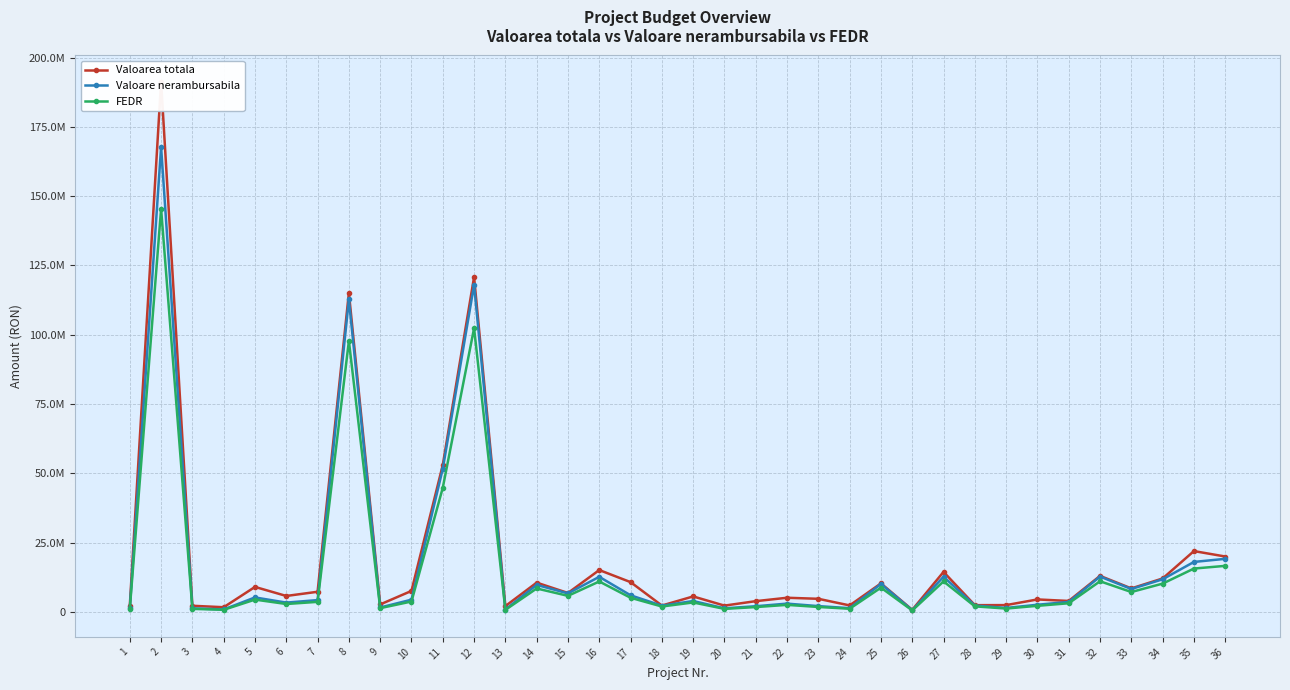

What is the difference between the maximum and minimum values in the Valoare nerambursabila series?

167086957.5